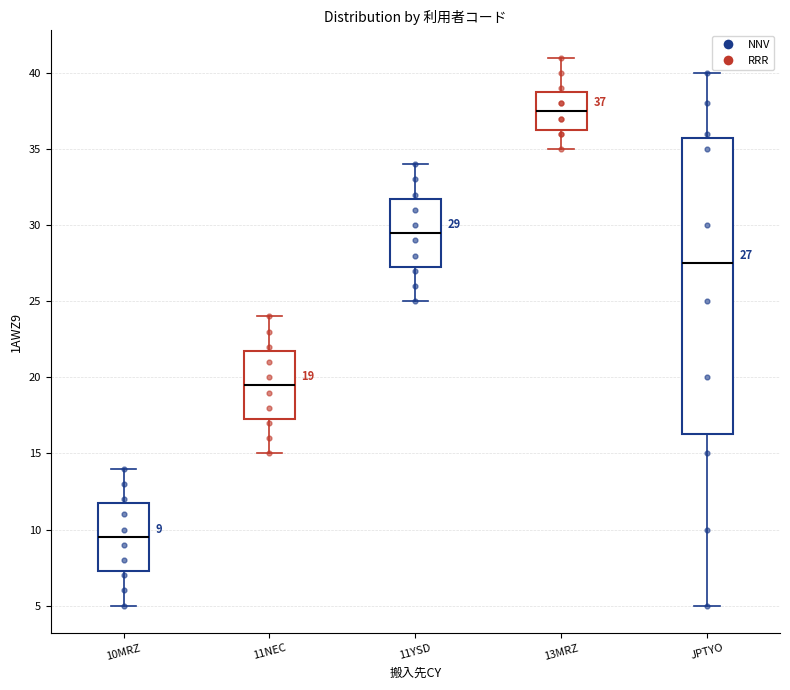

Comparing the boxes themselves (not the whiskers), which one is the tallest?

JPTYO